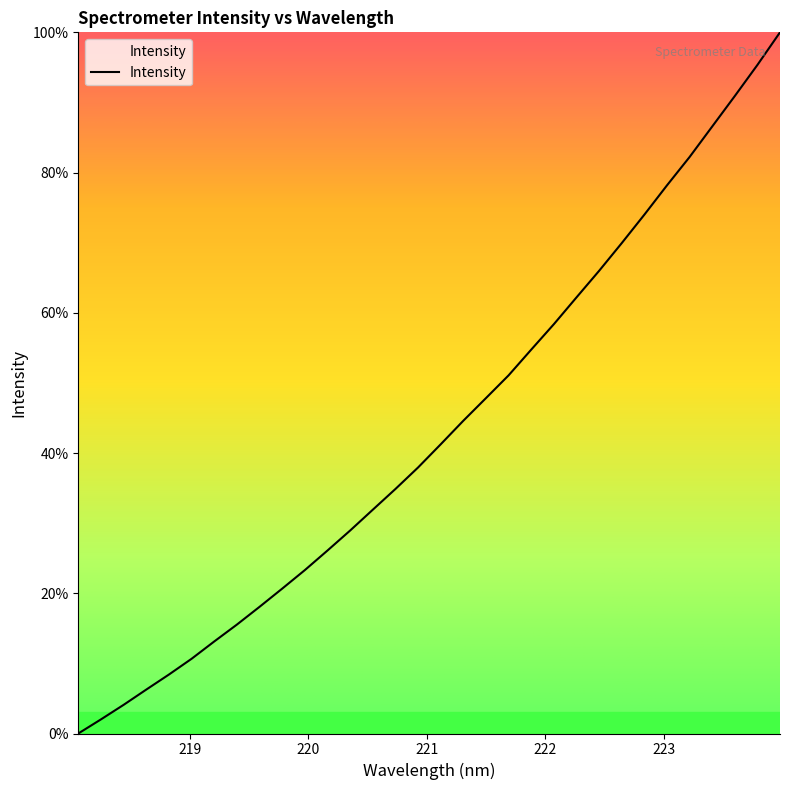

What is the difference between the maximum and minimum values?

100.0